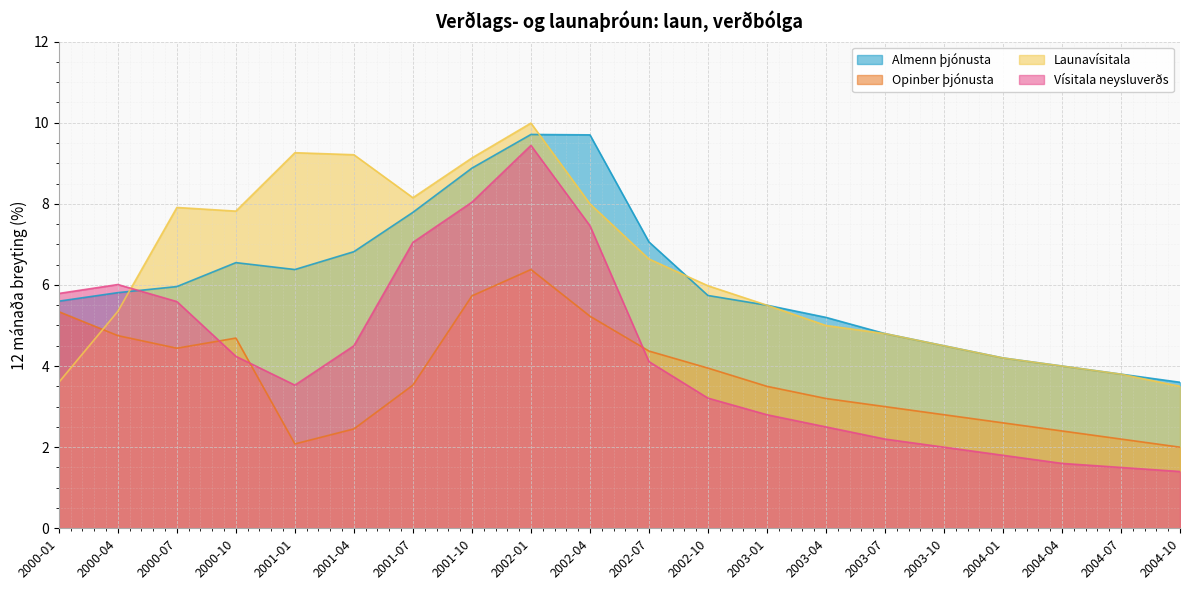

Between 2000-01 and 2000-04, which series saw the biggest shift?

Launavísitala